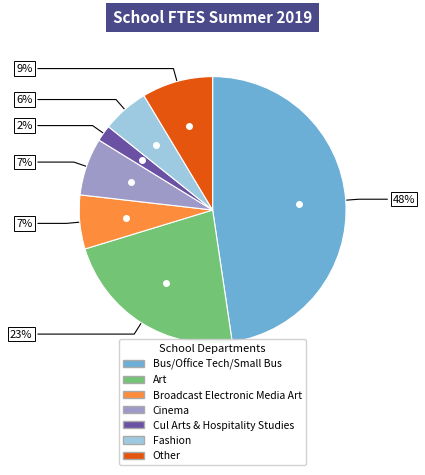

True or false: Broadcast Electronic Media Art accounts for 13% of the total.

False